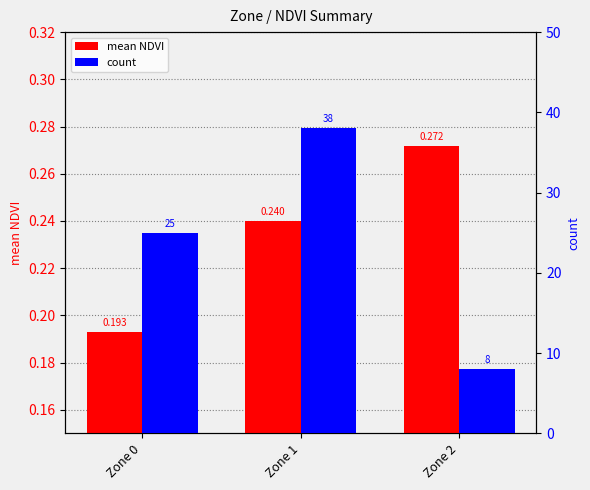

What is the lowest value of the count series?

8.0